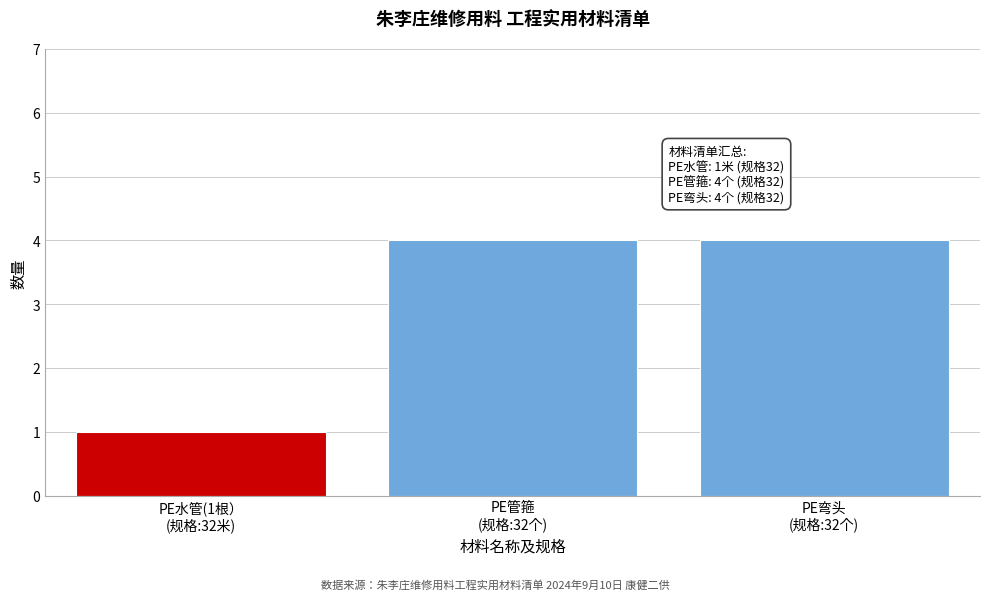

Reading left to right, what are all the values shown in this chart?

1	4	4